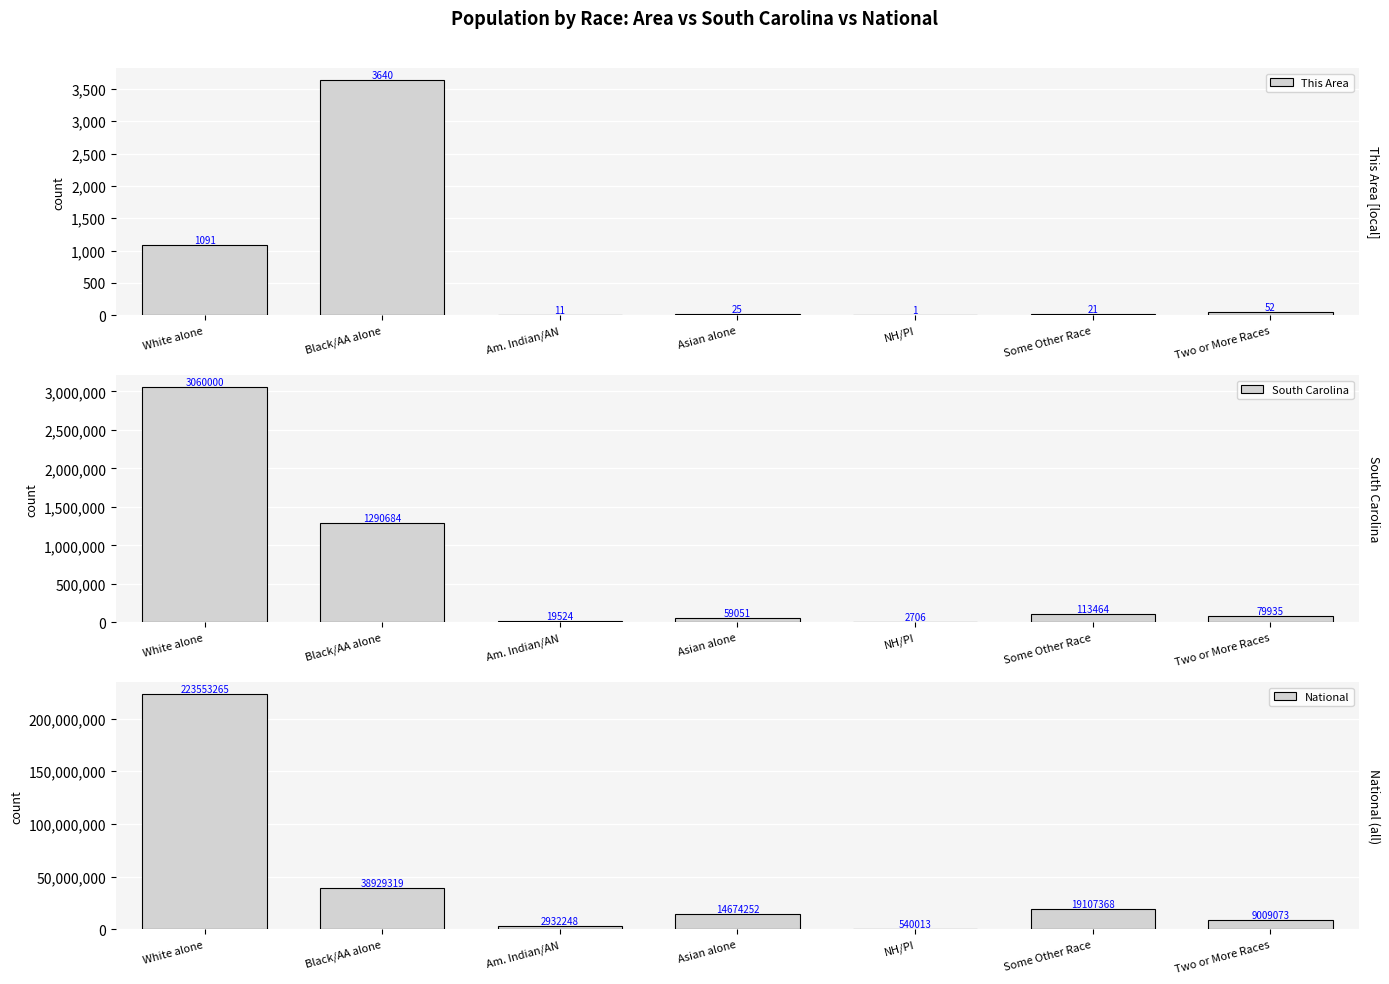

What is the label of the 5th bar from the left?

NH/PI